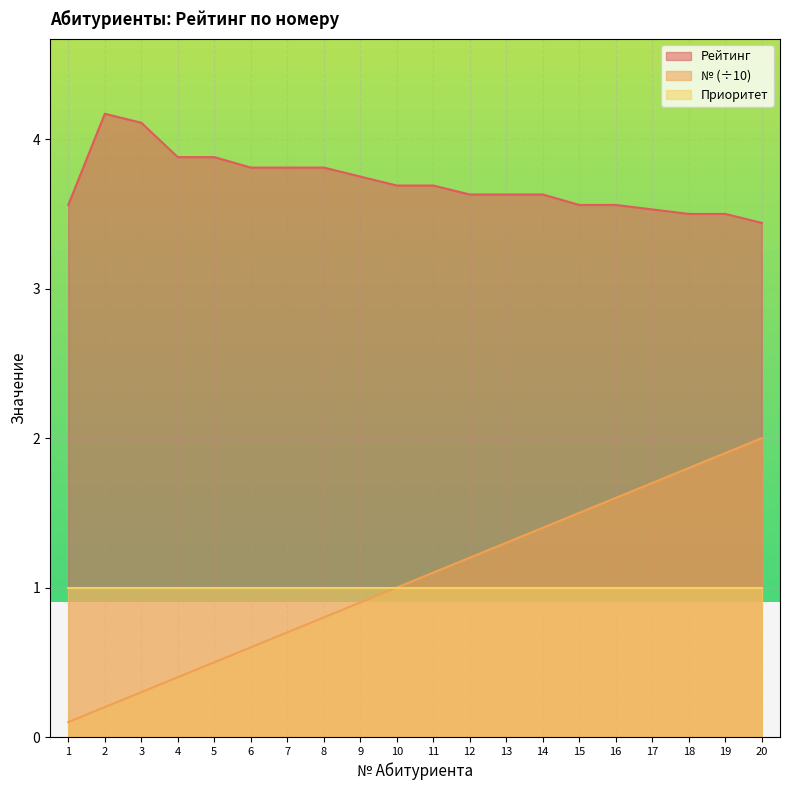

What value does the Приоритет series have at 20?

1.0